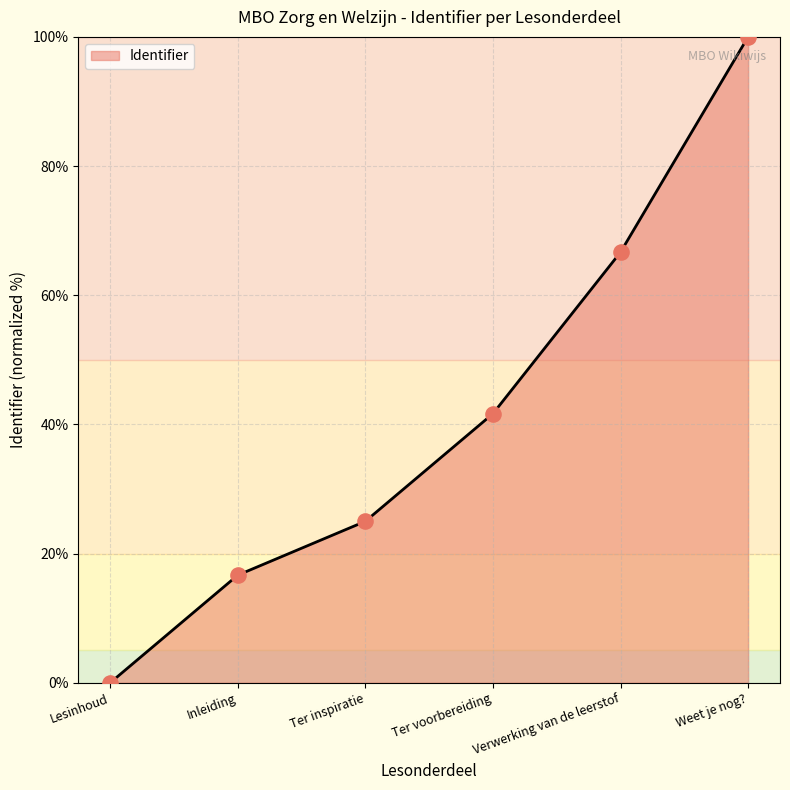

What is the ratio of the value at Ter voorbereiding to the value at Ter inspiratie?

1.7